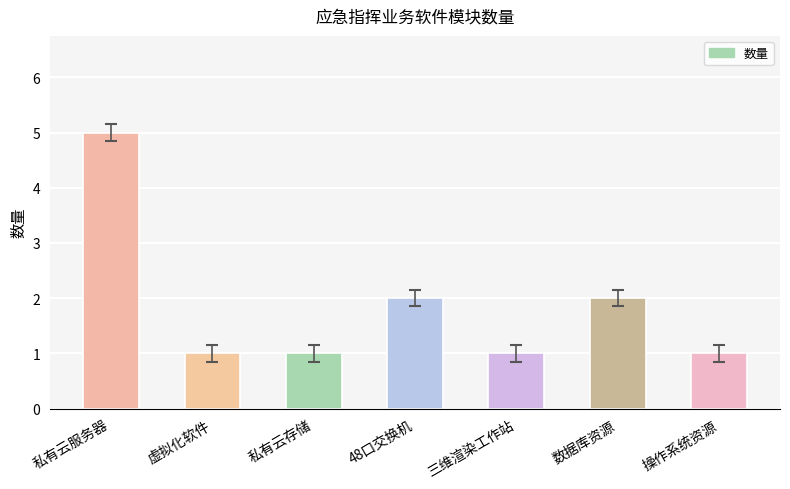

At which category does the chart reach its peak across all series?

私有云服务器